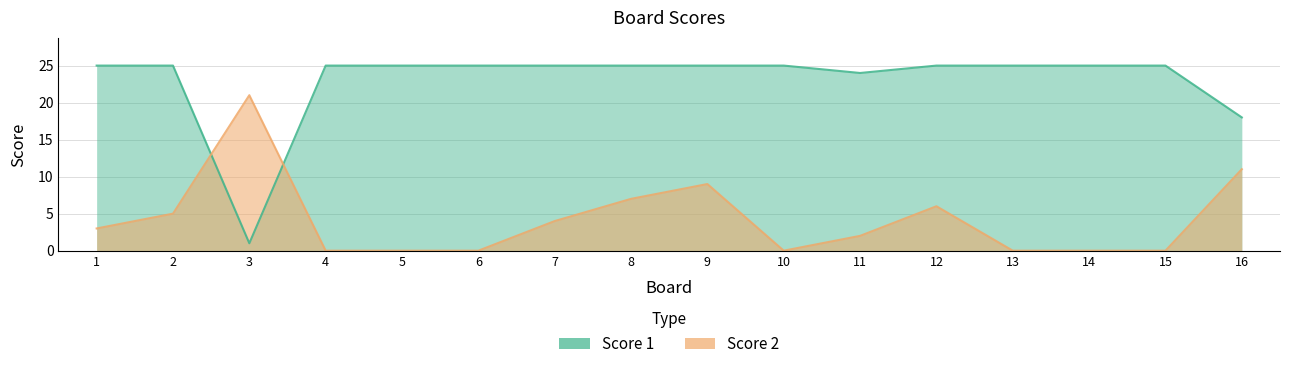

What is the total value across all series at 7?

29